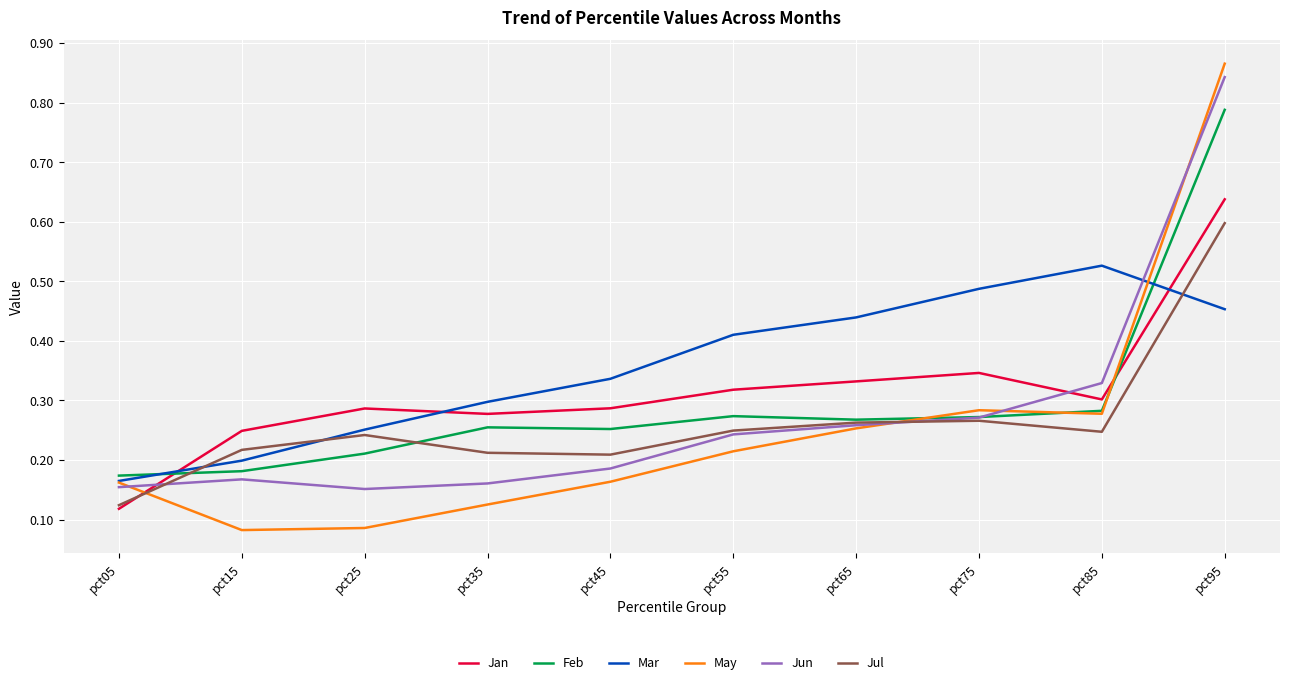

At which category does the chart reach its peak across all series?

pct95